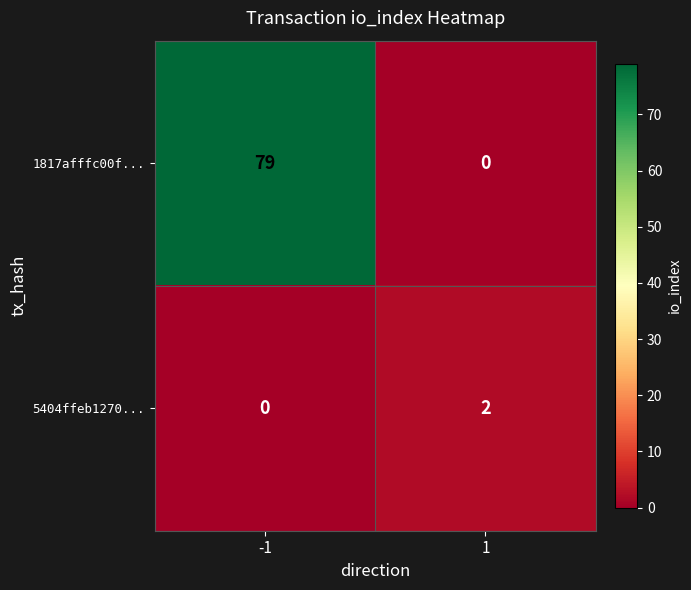

What is the difference between the 1817afffc00f... values at 1 and -1?

79